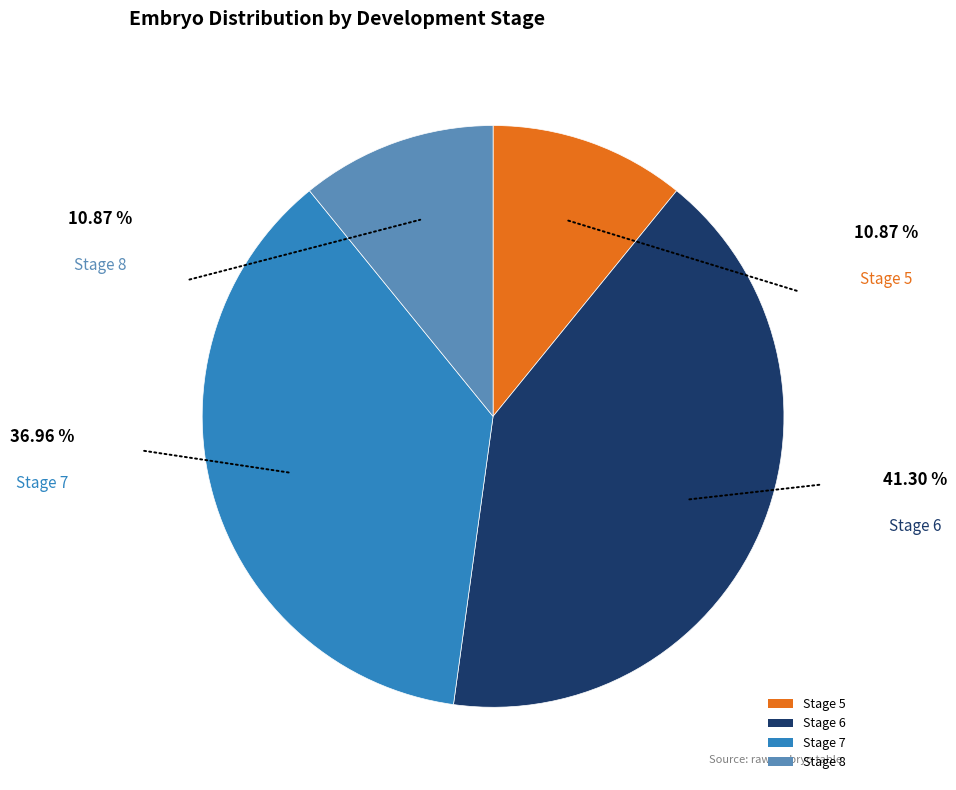

Which has a higher value, Stage 5 or Stage 6?

Stage 6